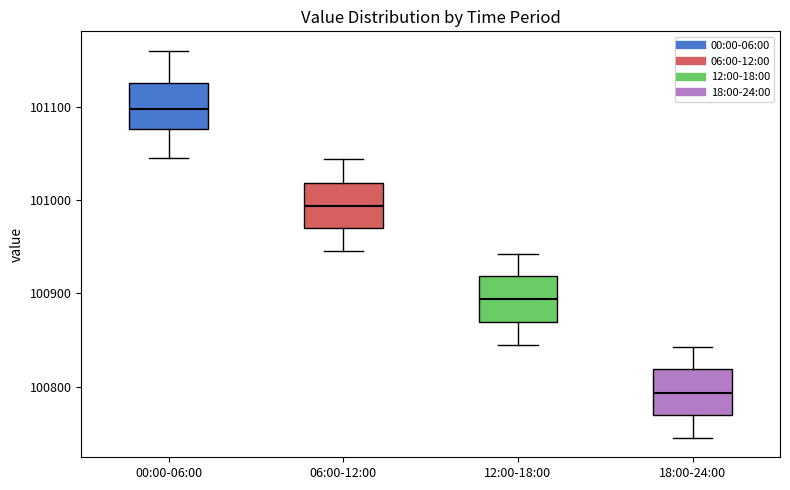

Where is the upper edge of the box for 18:00-24:00 on the y-axis? The values are not printed on the chart, so give them approximately, as read against the axis.

100820